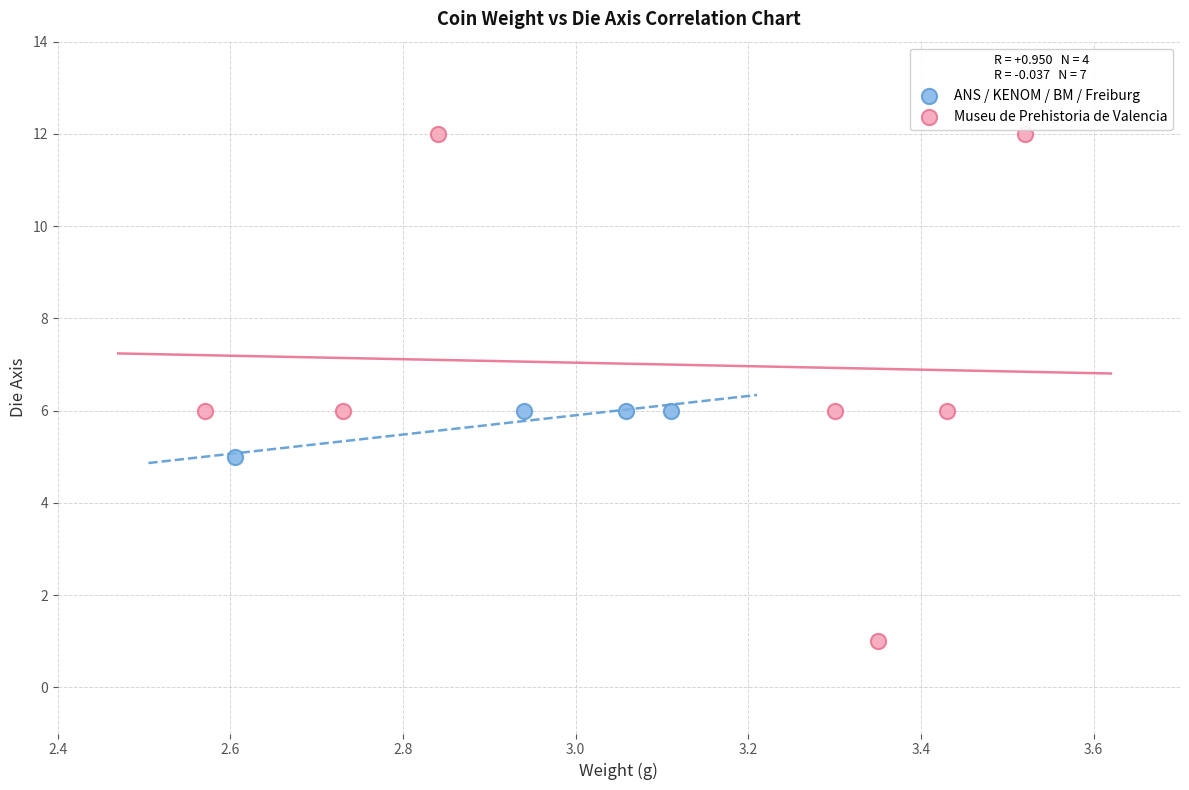

Which series has the largest Y range (max minus min)?

Museu de Prehistoria de Valencia